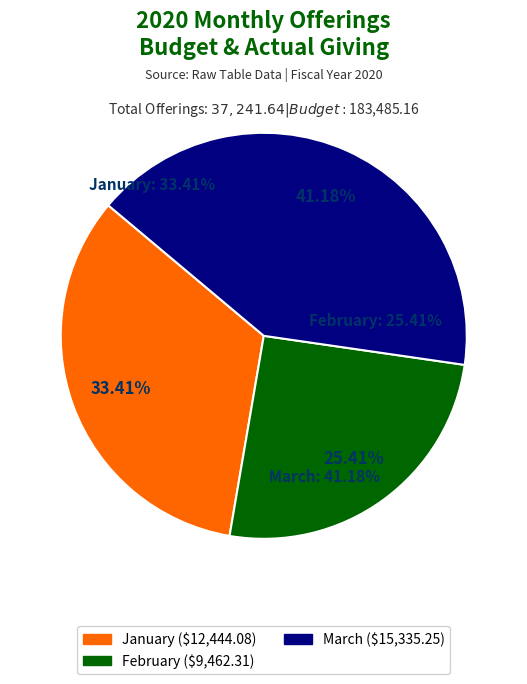

Rank the categories by value from highest to lowest.

March, January, February